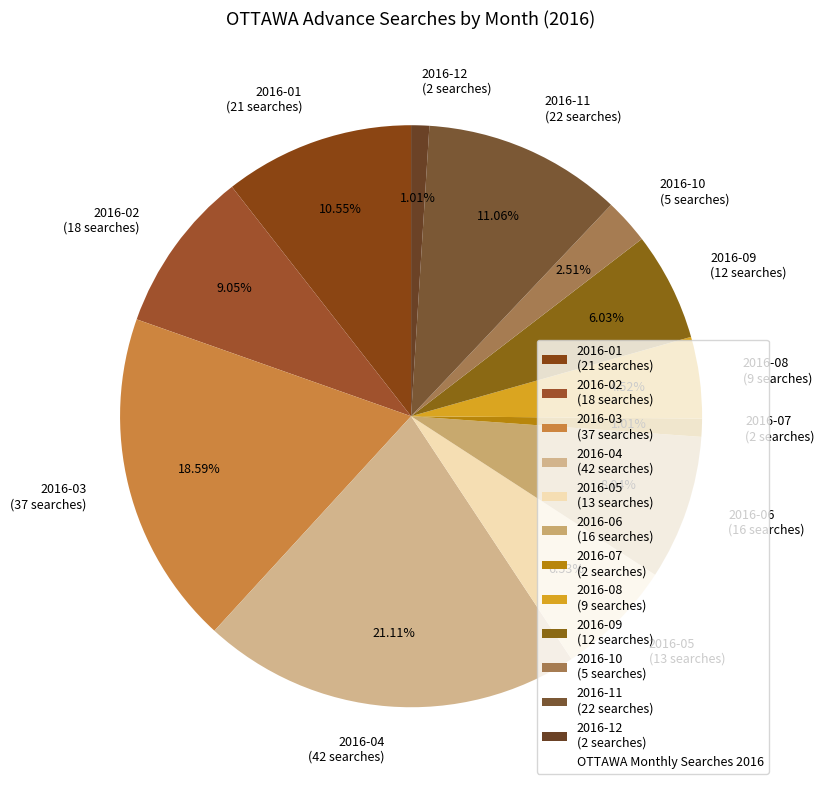

To the nearest percent, what percentage of the pie is 2016-09?

6%